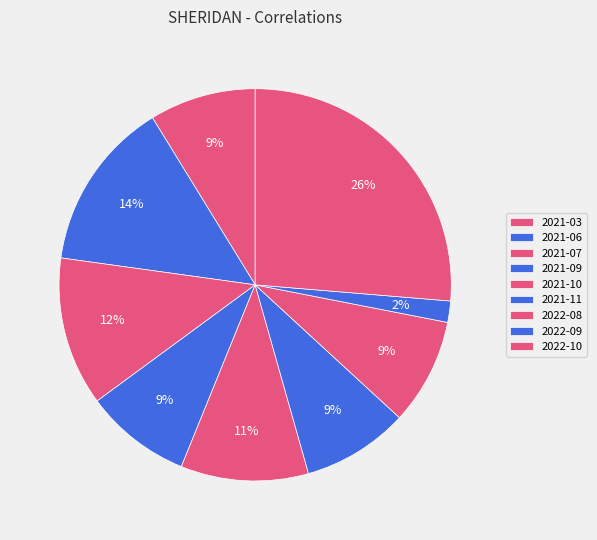

What percentage is the 2021-07 slice, to the nearest percent?

12%